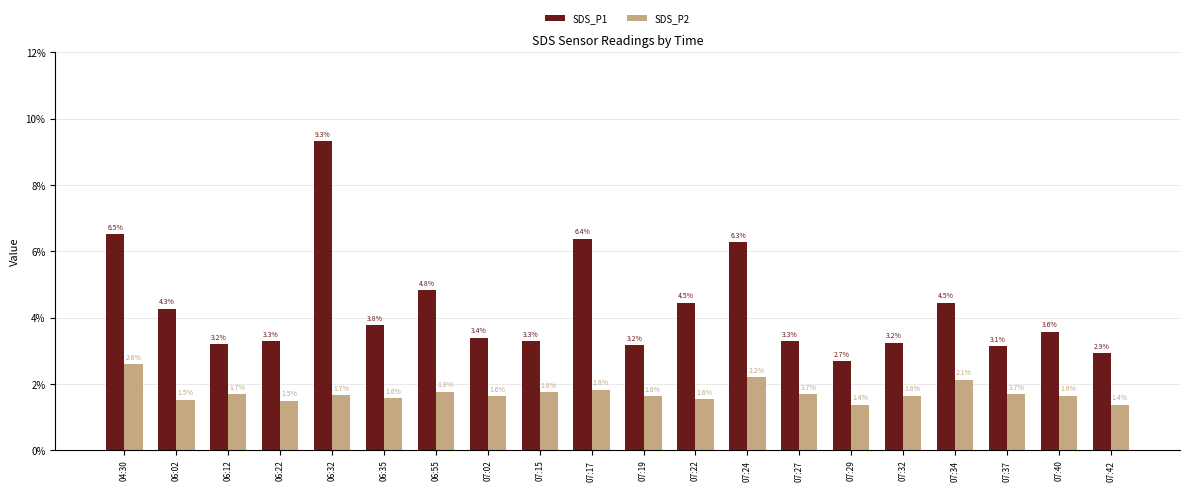

What is the label of the 7th bar from the left?

06:55